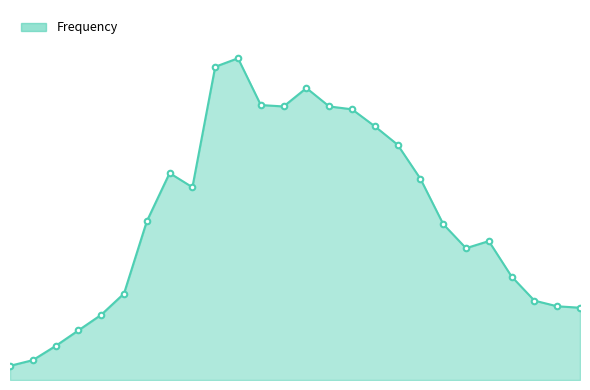

Is this an area chart (filled region under the line)?

Yes